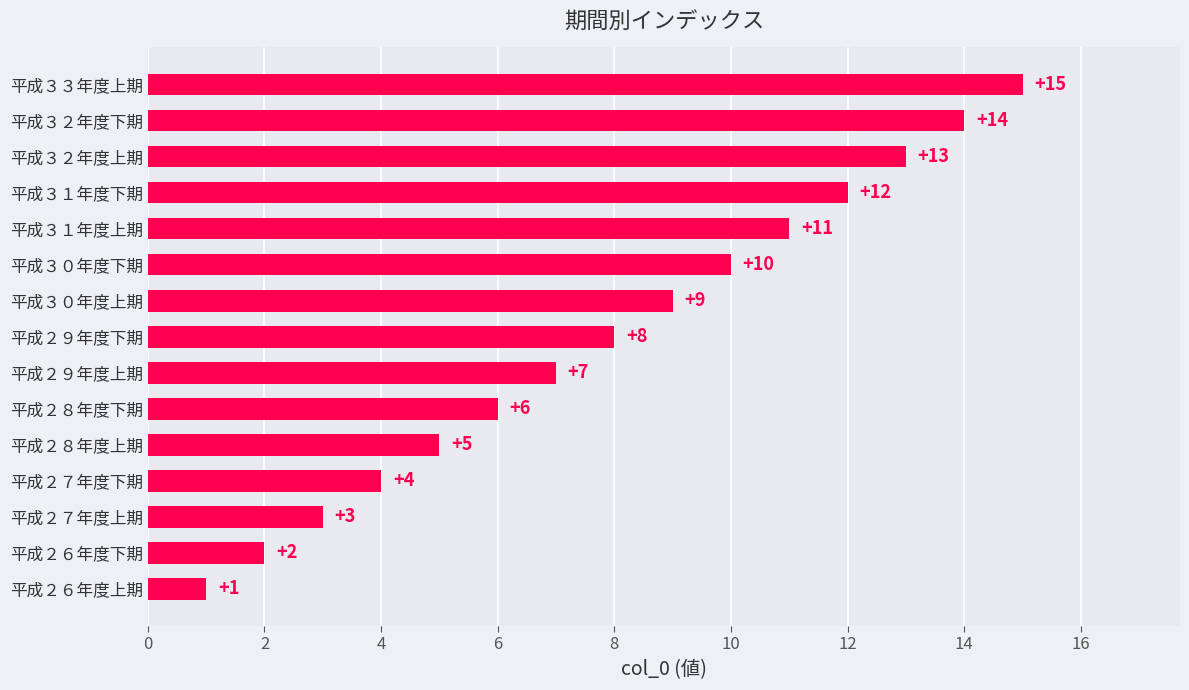

Which category has the highest value across all series?

平成３３年度上期